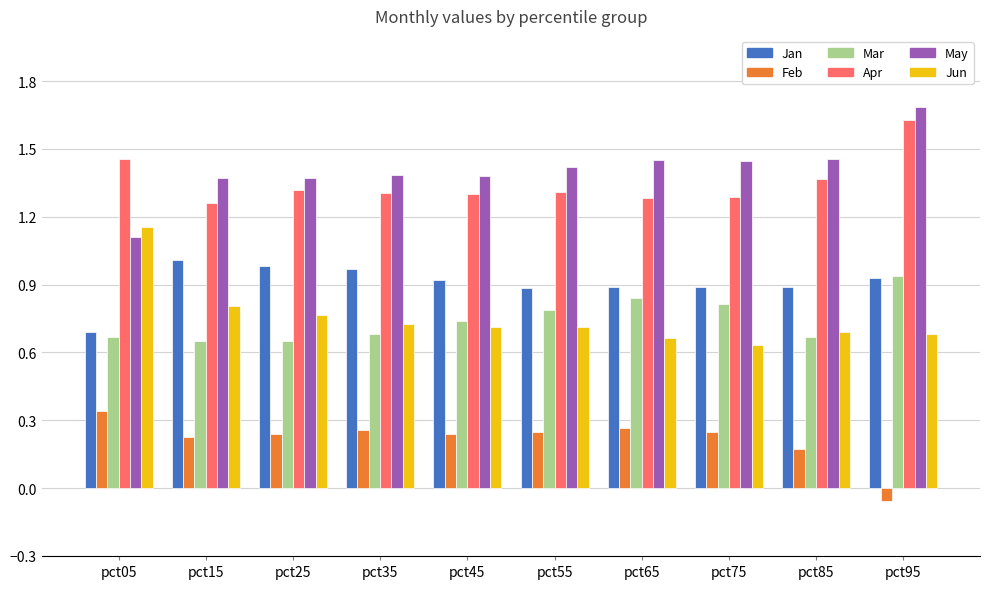

What is the greatest value displayed?

1.7